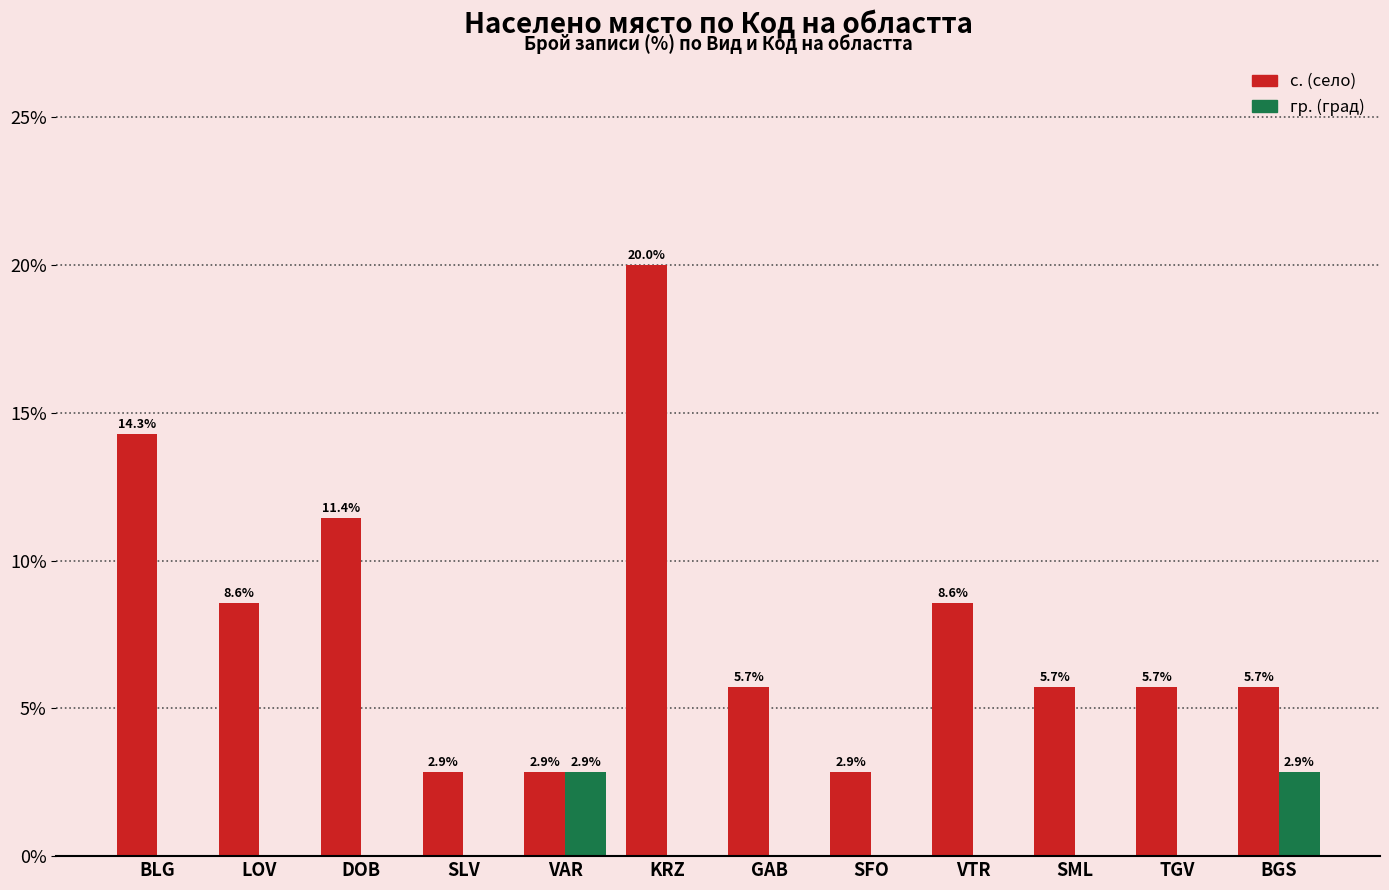

Which series has the widest spread of values?

с. (село)